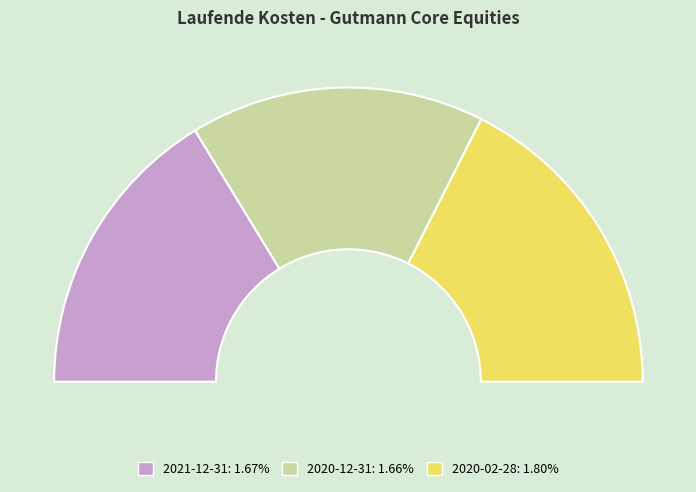

To the nearest percent, what percentage of the pie is 2020-02-28?

35%